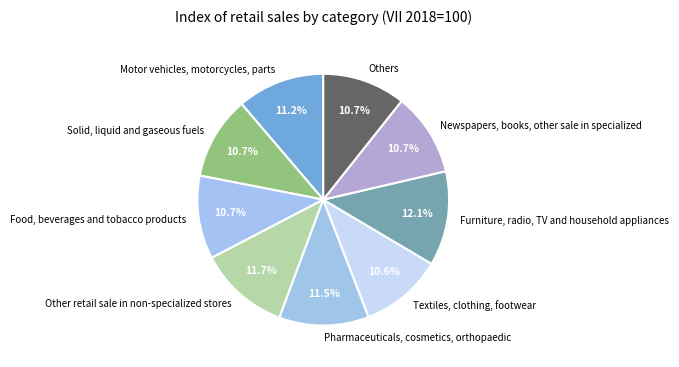

Is there a majority slice in this chart?

No